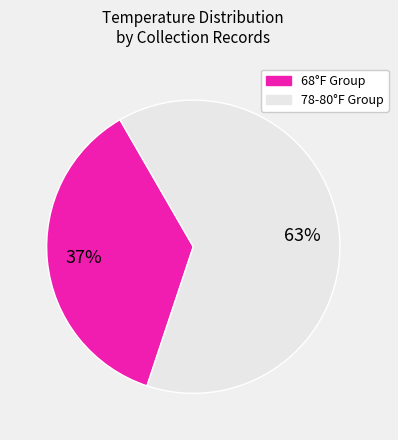

To the nearest percent, what is the average slice percentage?

50%